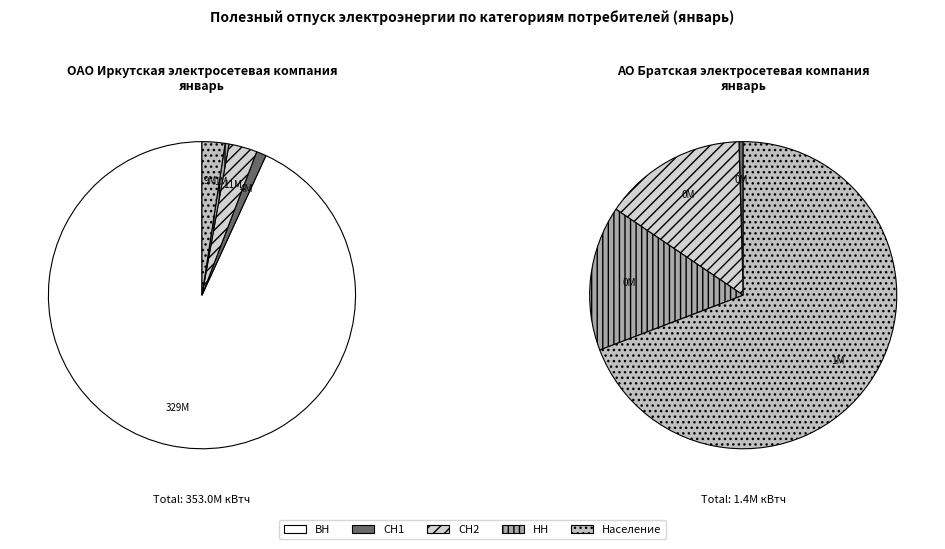

Is it true that НН is 0% of the pie?

True